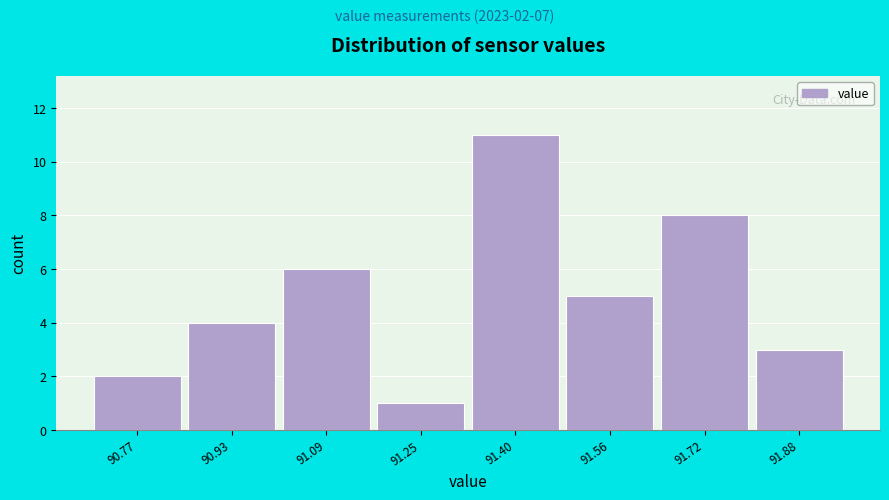

Which range on the x-axis has the tallest bar?

91.32 to 91.48